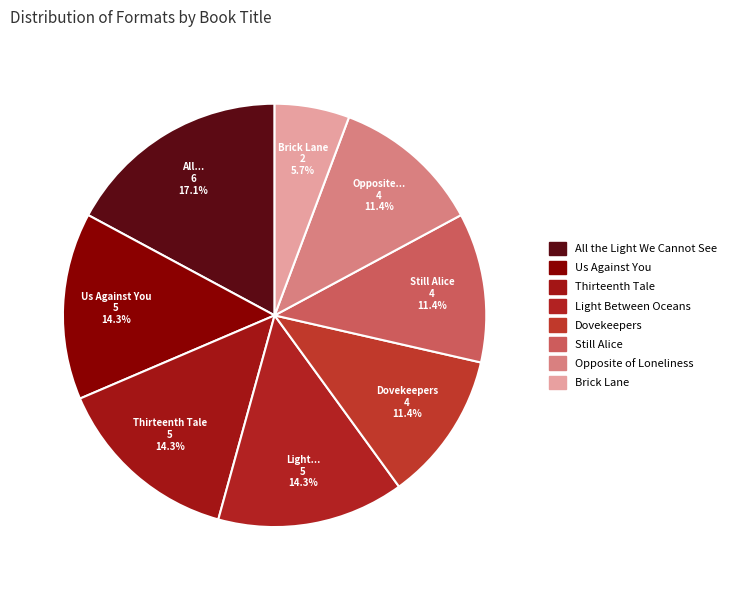

Combined, do Dovekeepers and Light Between Oceans account for over 50%?

No